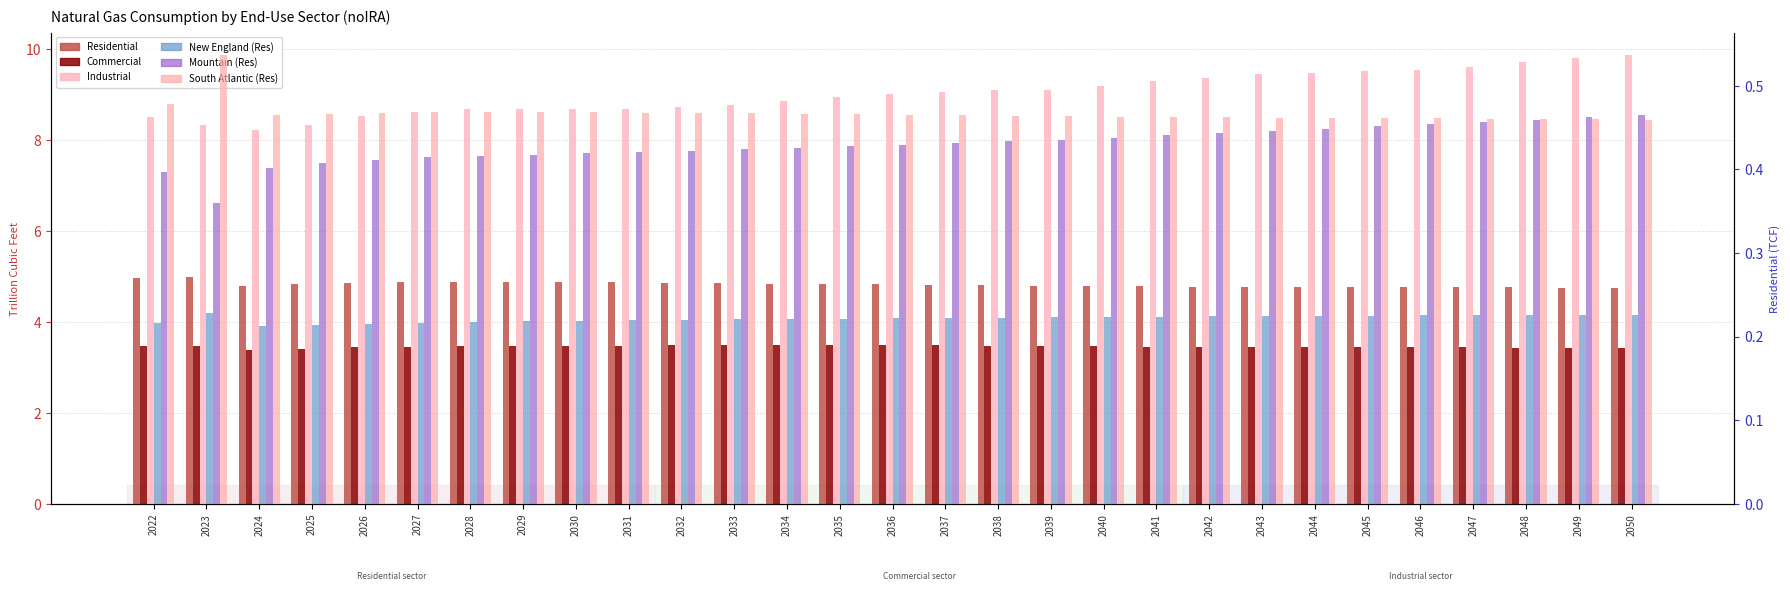

What is the difference between the highest and lowest values at 2038?

8.9